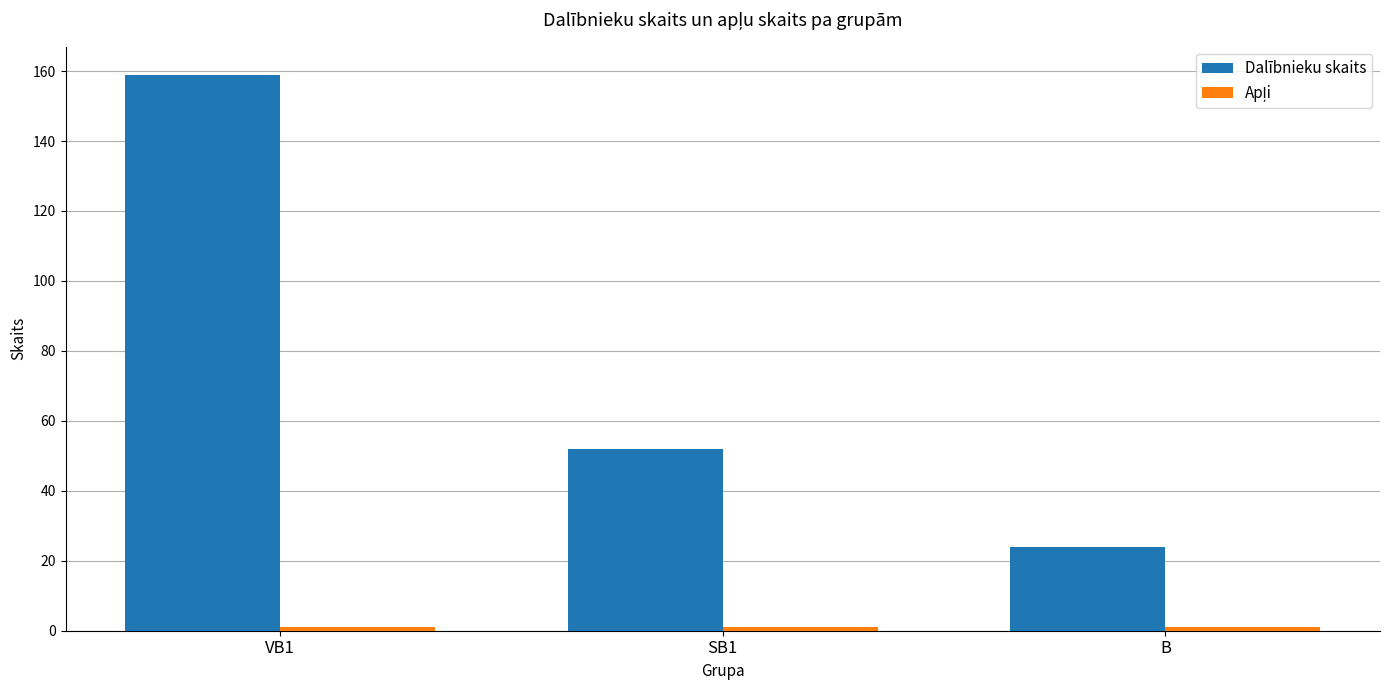

True or false: Dalībnieku skaits has a value of 24 at B.

True